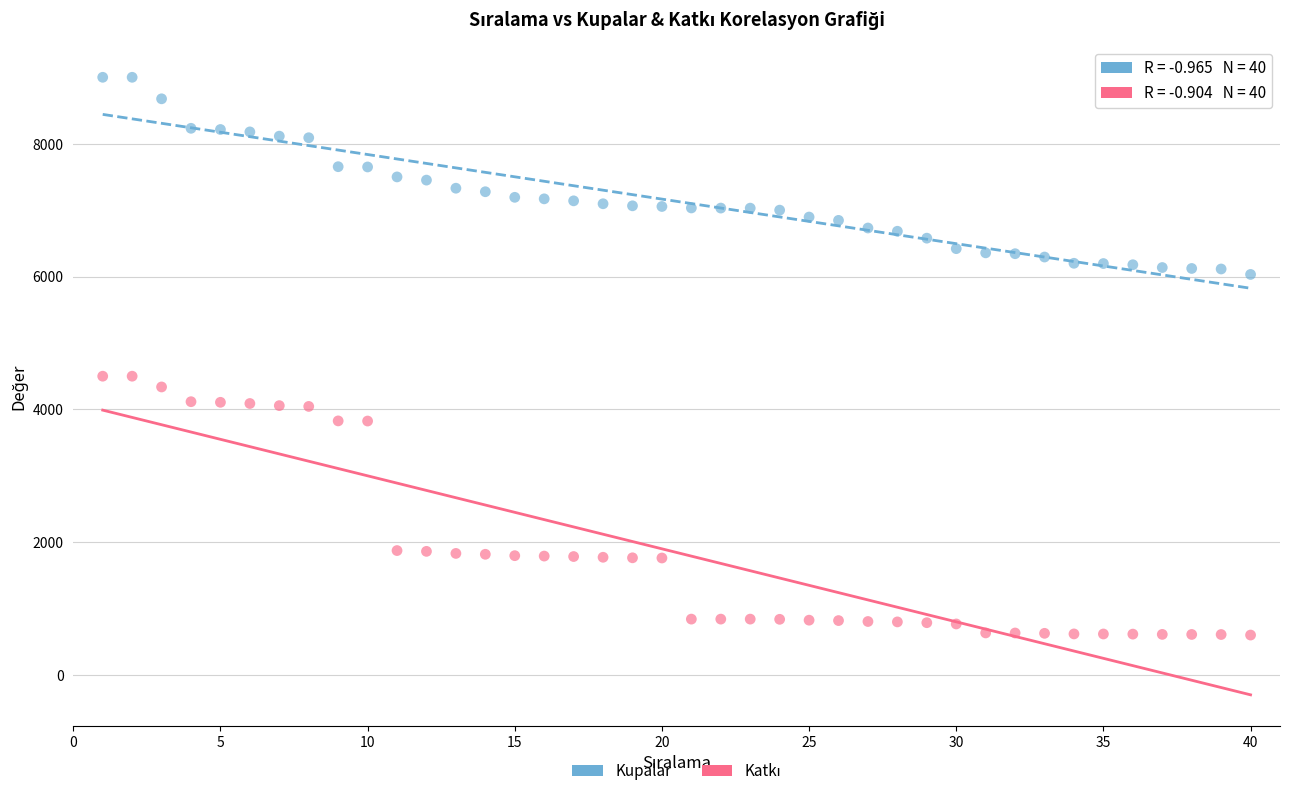

Across all data points, what is the range of Y values (max minus min)?

8397